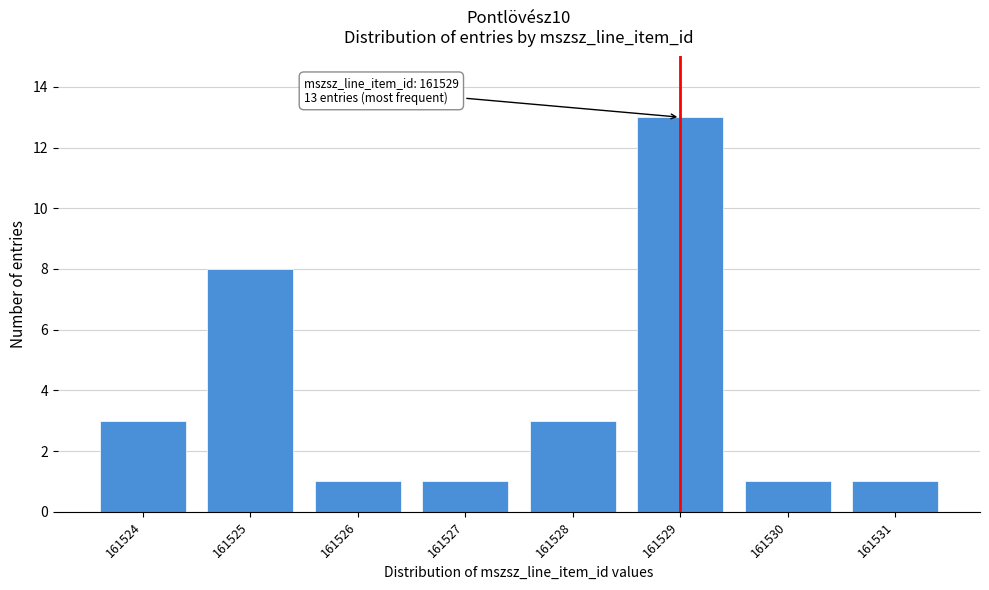

Reading left to right, what are all the values shown in this chart?

3	8	1	1	3	13	1	1